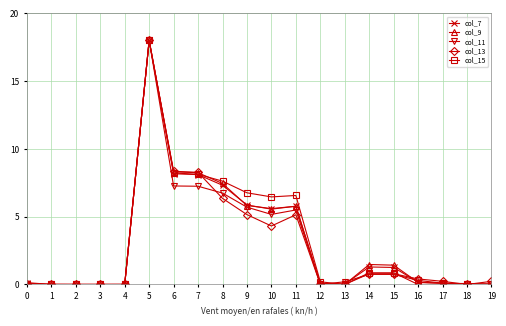

What are all the series names shown in the legend?

col_7, col_9, col_11, col_13, col_15